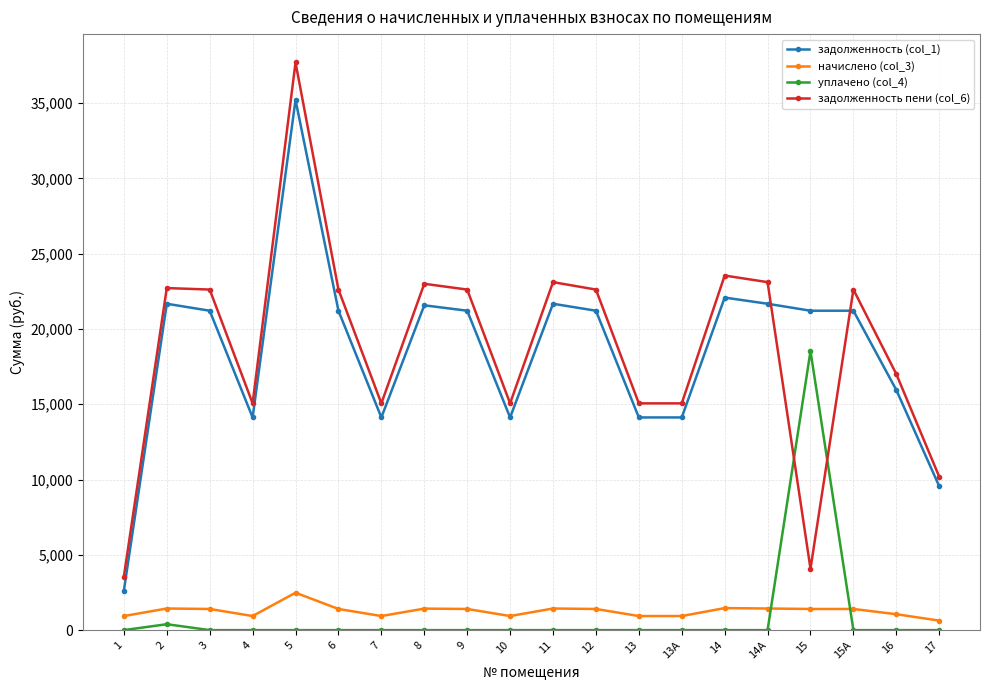

What is the total value across all series at 7?

30119.1